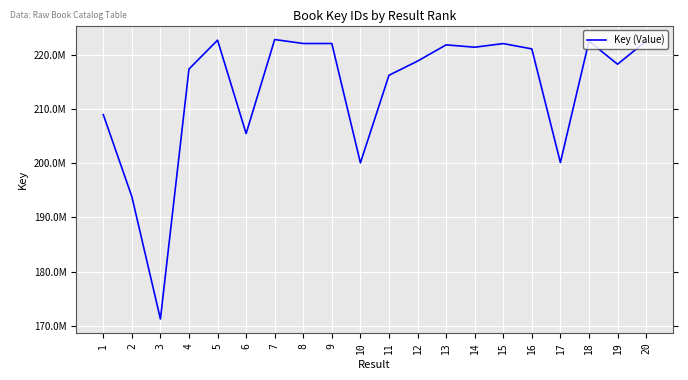

Is this an area chart (filled region under the line)?

No